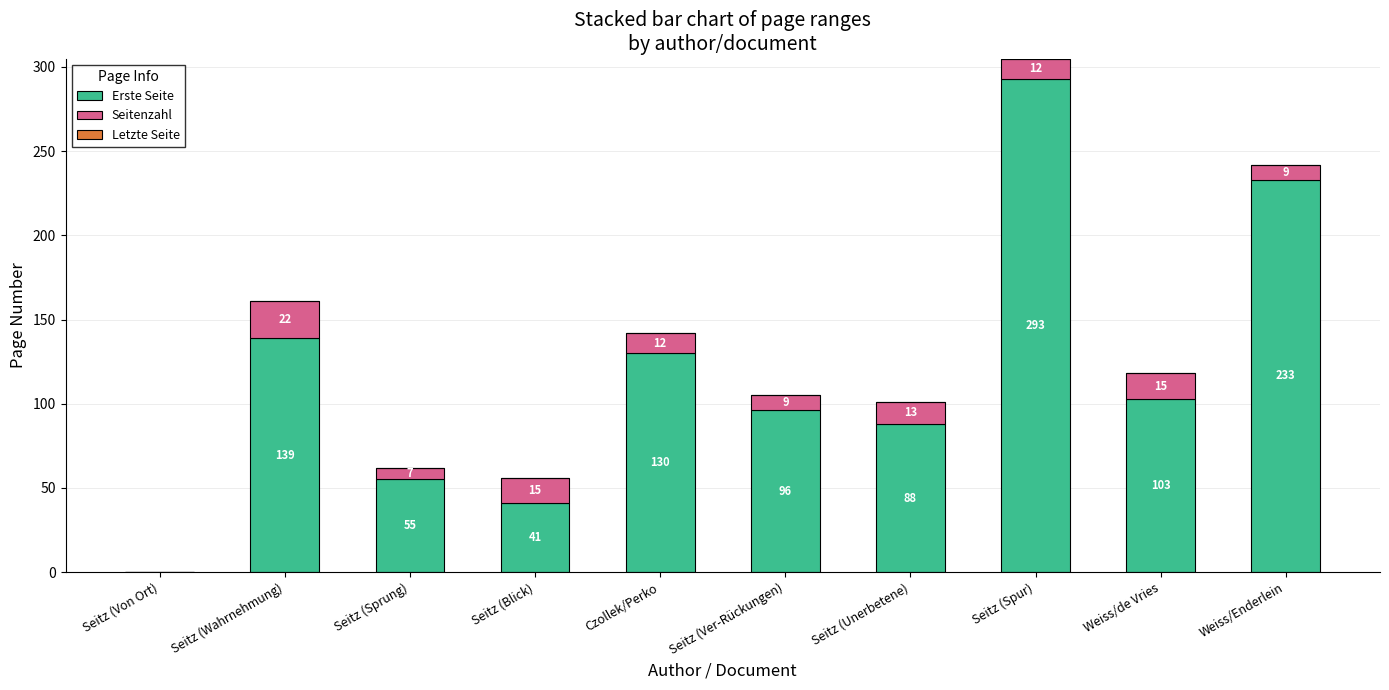

Where does the Erste Seite series first go above 103?

Seitz (Wahrnehmung)